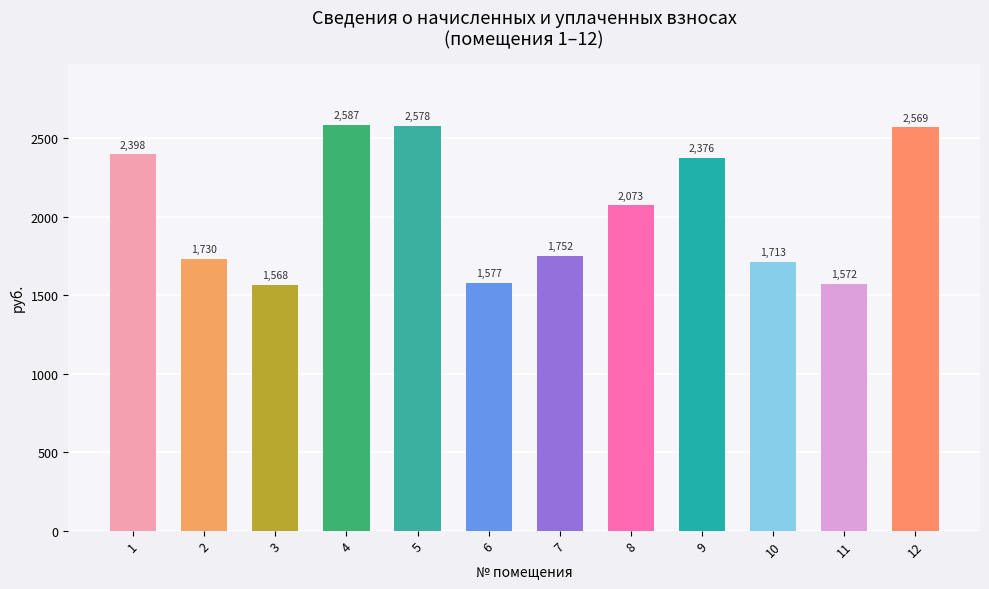

Rank the categories by value from highest to lowest.

4, 5, 12, 1, 9, 8, 7, 2, 10, 6, 11, 3